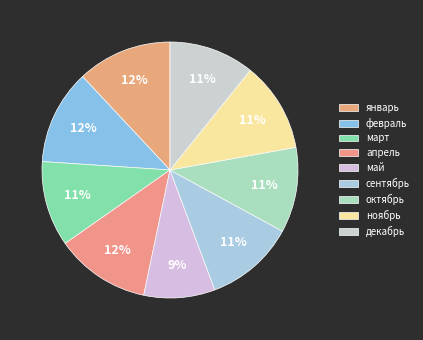

To the nearest percent, what is the difference between the май and октябрь slice percentages?

2%